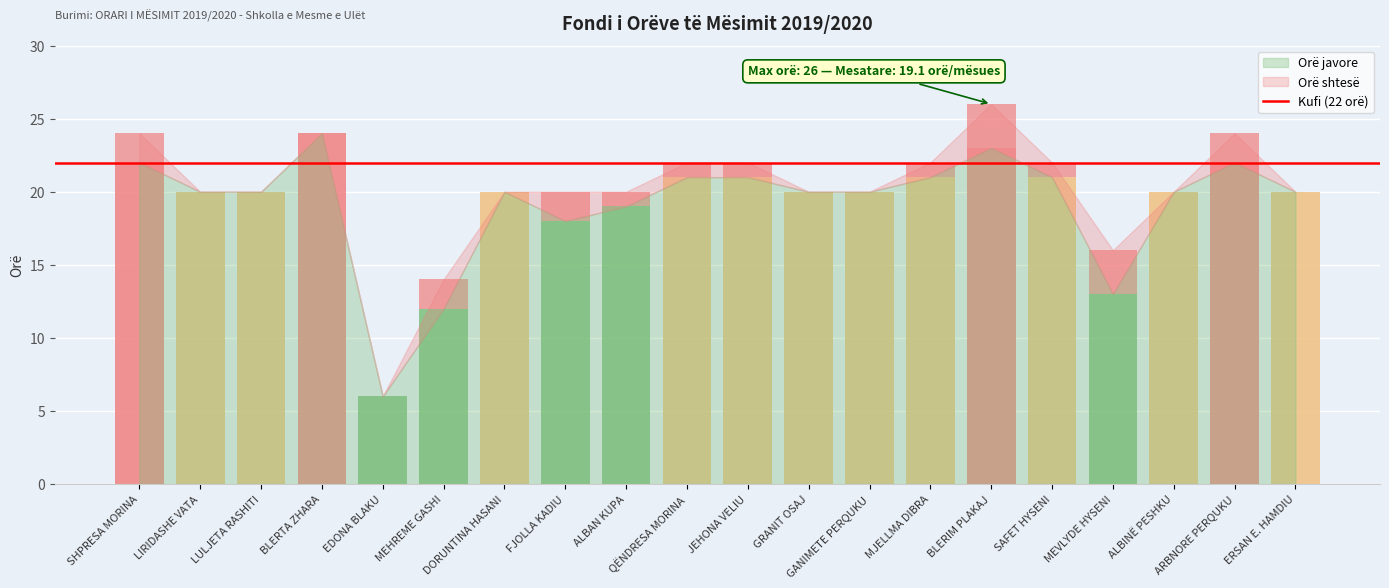

Which series has the largest range (max minus min)?

Orë javore